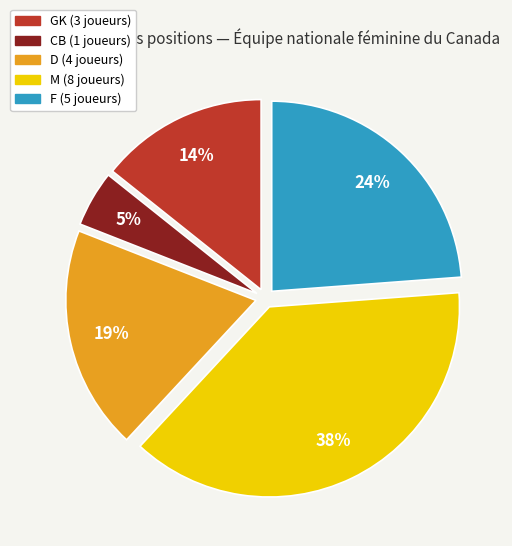

Which has a higher value, F or CB?

F